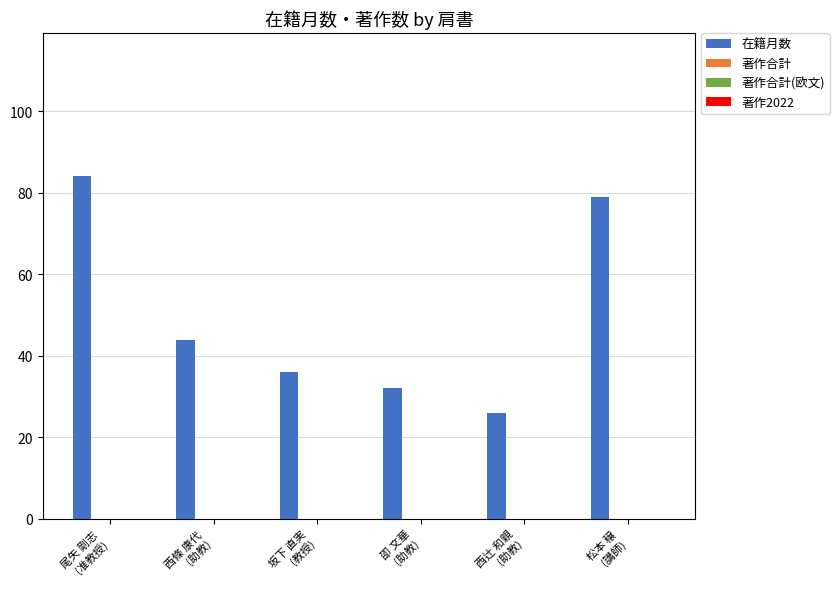

What is the value of the 2nd bar from the left?

44